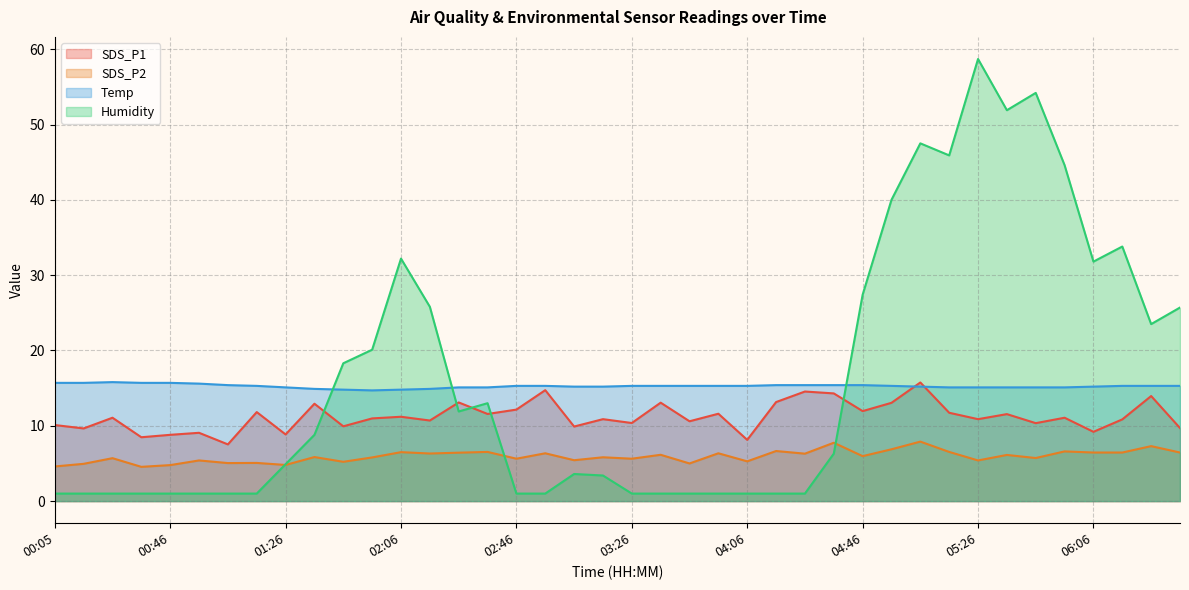

What are all the series names shown in the legend?

SDS_P1, SDS_P2, Temp, Humidity